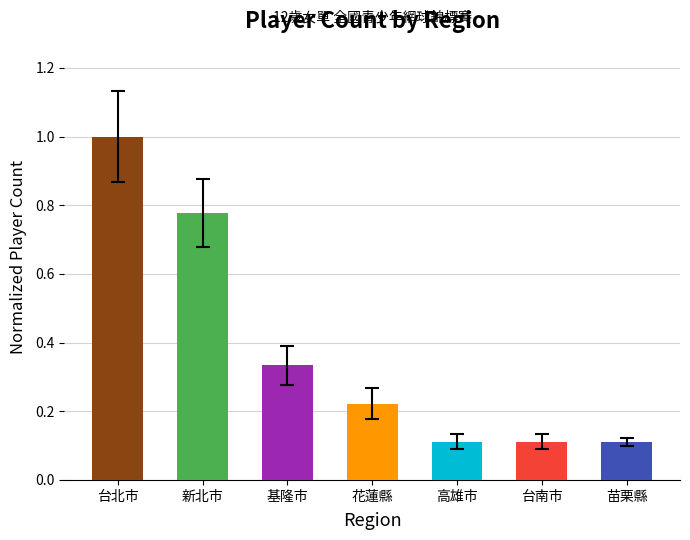

Which has a higher value, 花蓮縣 or 高雄市?

花蓮縣